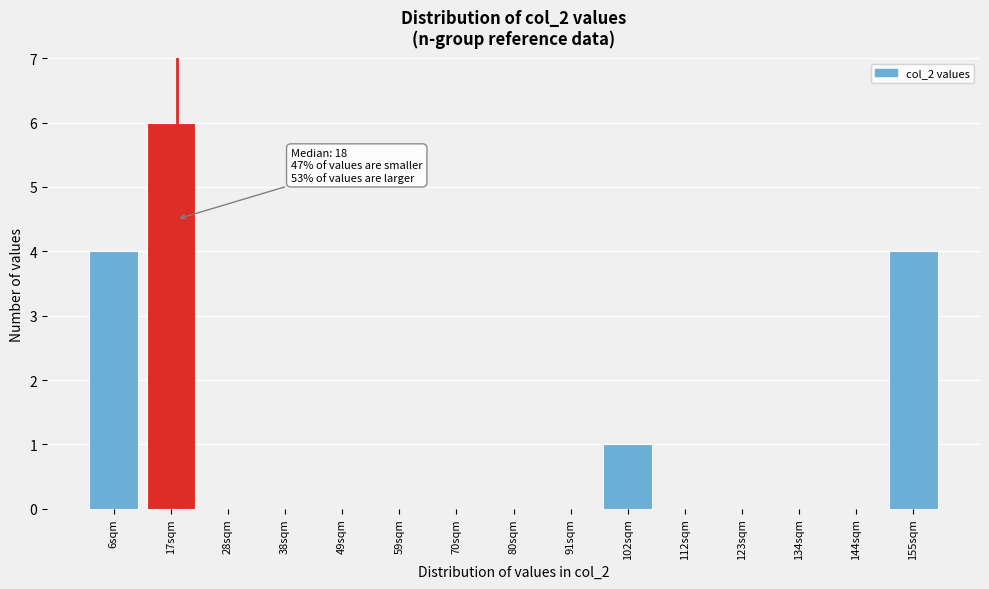

Over which range of the x-axis is the bar tallest?

11.6 to 22.2